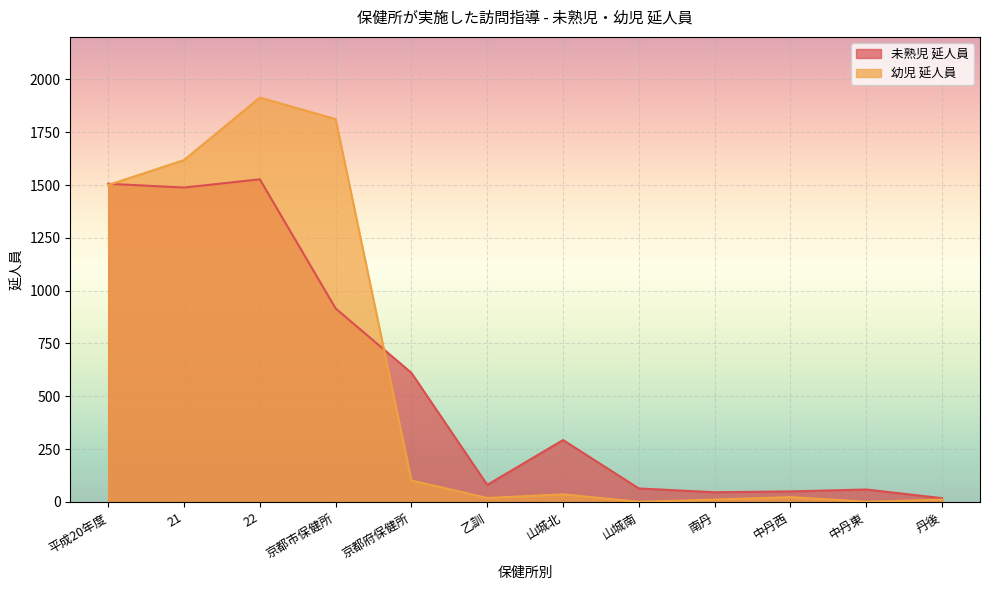

Reading left to right, what are all the values shown in this chart?

未熟児 延人員: 平成20年度=1506	21=1488	22=1527	京都市保健所=916	京都府保健所=611	乙訓=81	山城北=293	山城南=64	南丹=46	中丹西=50	中丹東=59	丹後=18
幼児 延人員: 平成20年度=1500	21=1618	22=1914	京都市保健所=1812	京都府保健所=102	乙訓=19	山城北=36	山城南=1	南丹=11	中丹西=23	中丹東=1	丹後=11